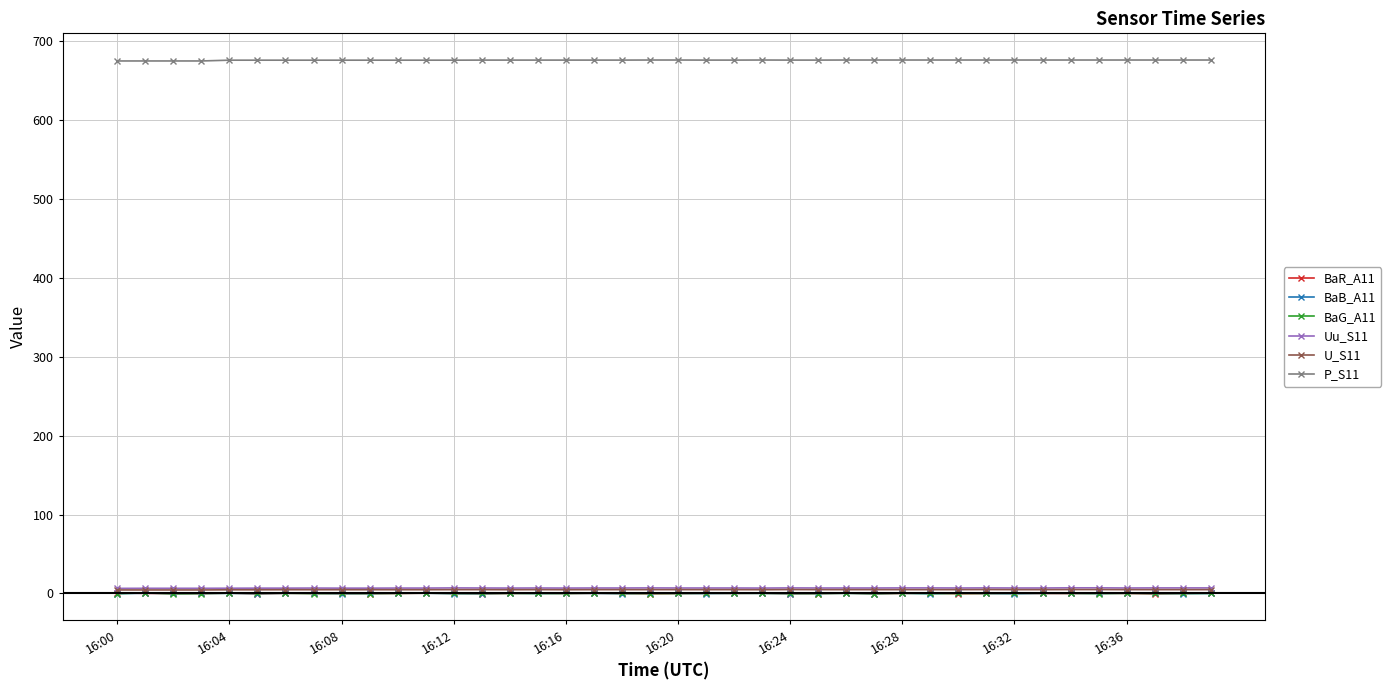

True or false: Uu_S11 has more than 0 interior local peaks.

True